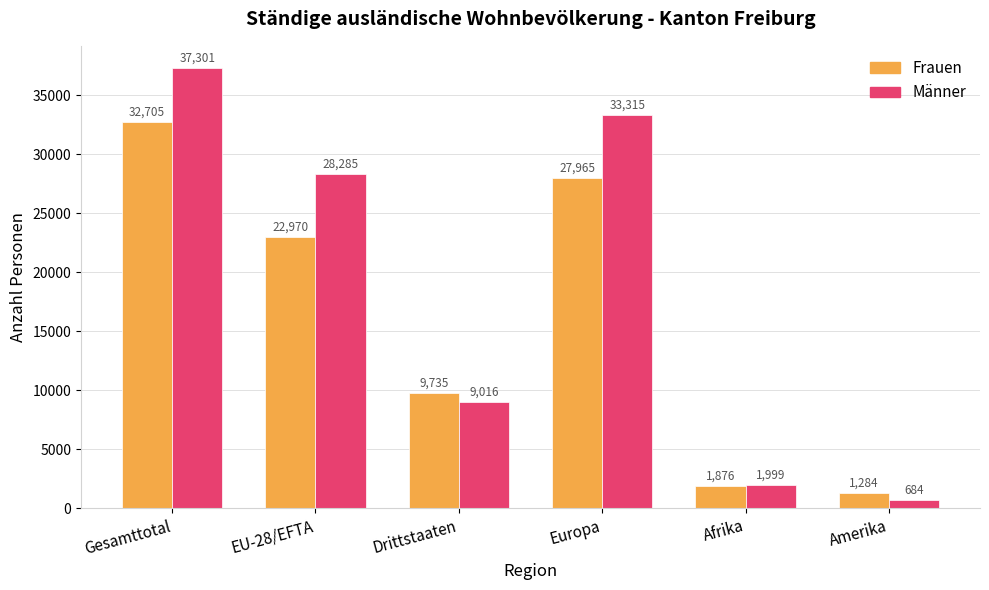

Reading left to right, extract all data points from this chart.

Frauen: 32705	22970	9735	27965	1876	1284
Männer: 37301	28285	9016	33315	1999	684